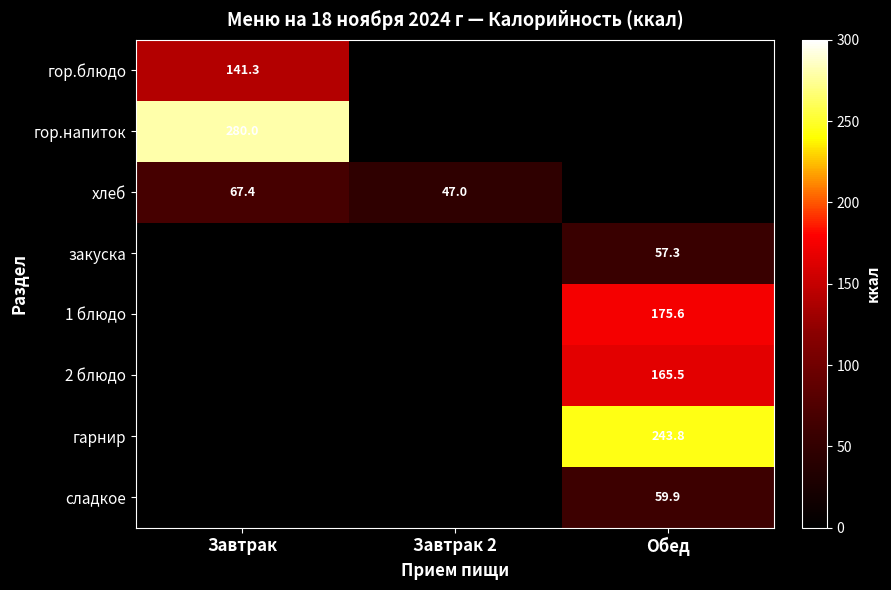

What is the greatest value displayed?

280.0